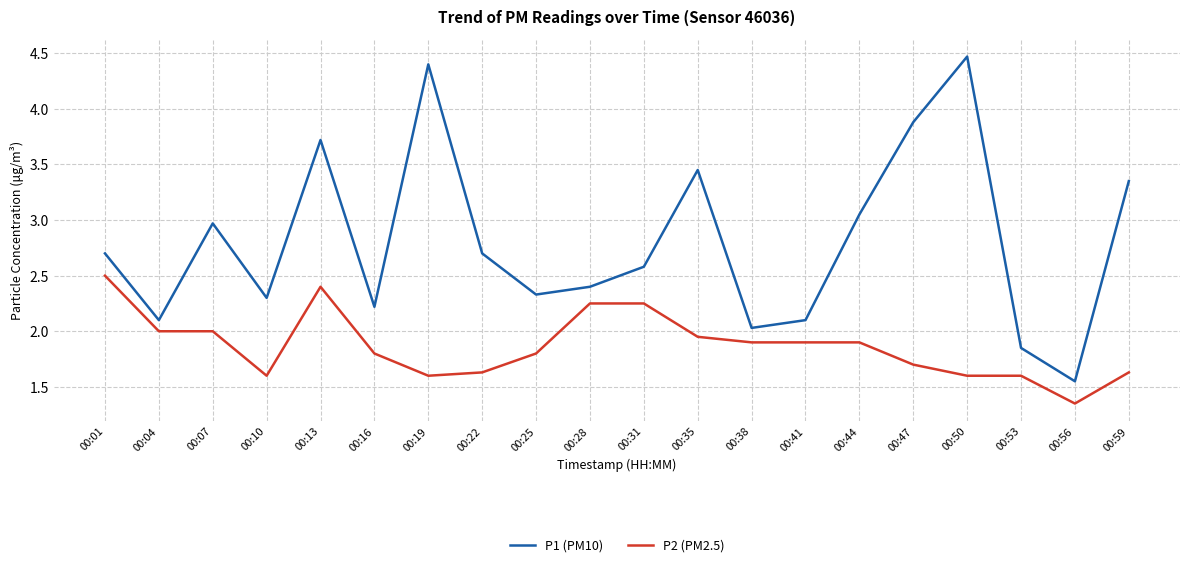

At how many categories does at least one series exceed 2?

18